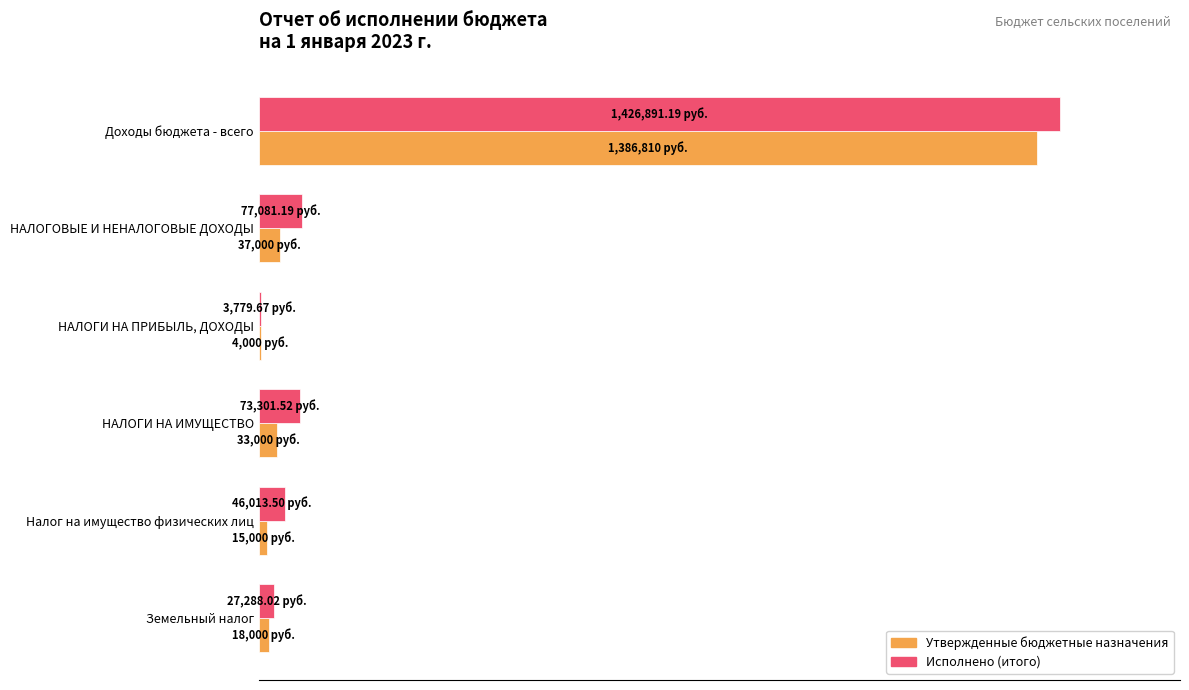

What are all the series names shown in the legend?

Утвержденные бюджетные назначения, Исполнено (итого)